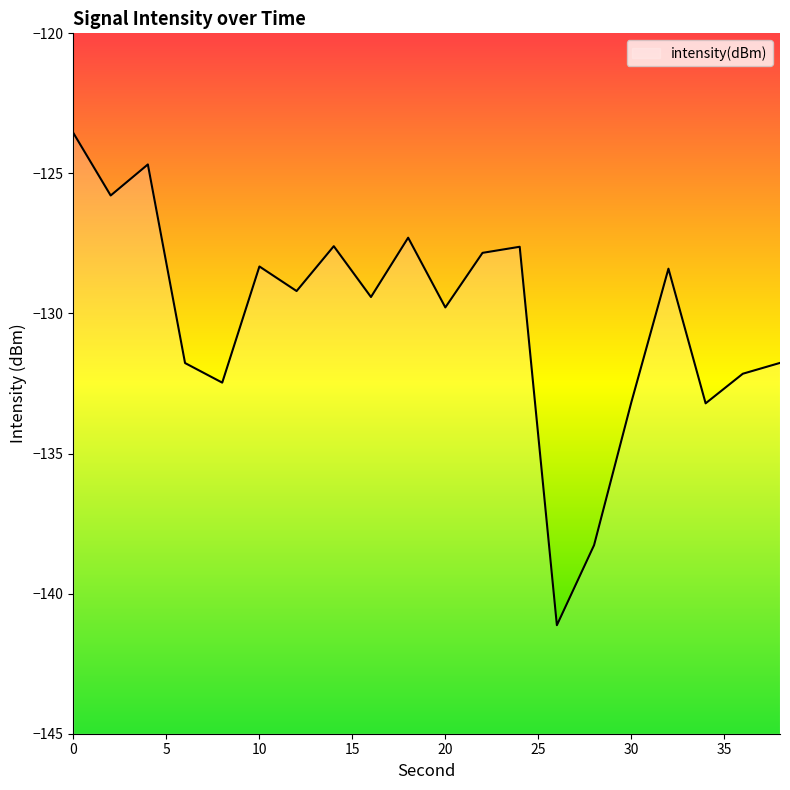

What is the average value?

-130.2